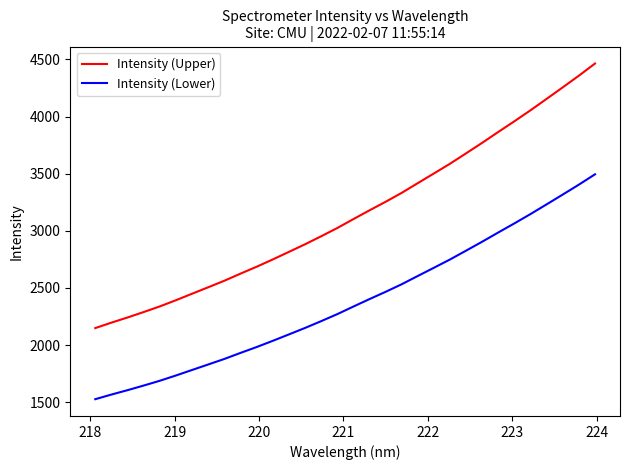

Rank the series by their average value, from lowest to highest.

Intensity (Lower), Intensity (Upper)